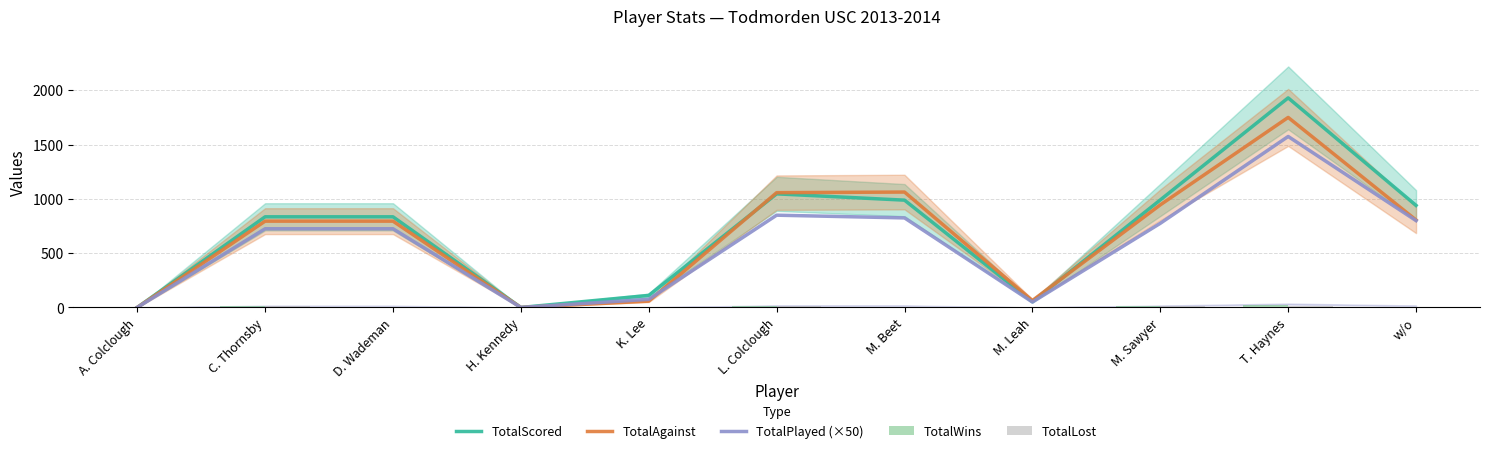

Are the bars grouped side by side (vs. stacked)?

Yes